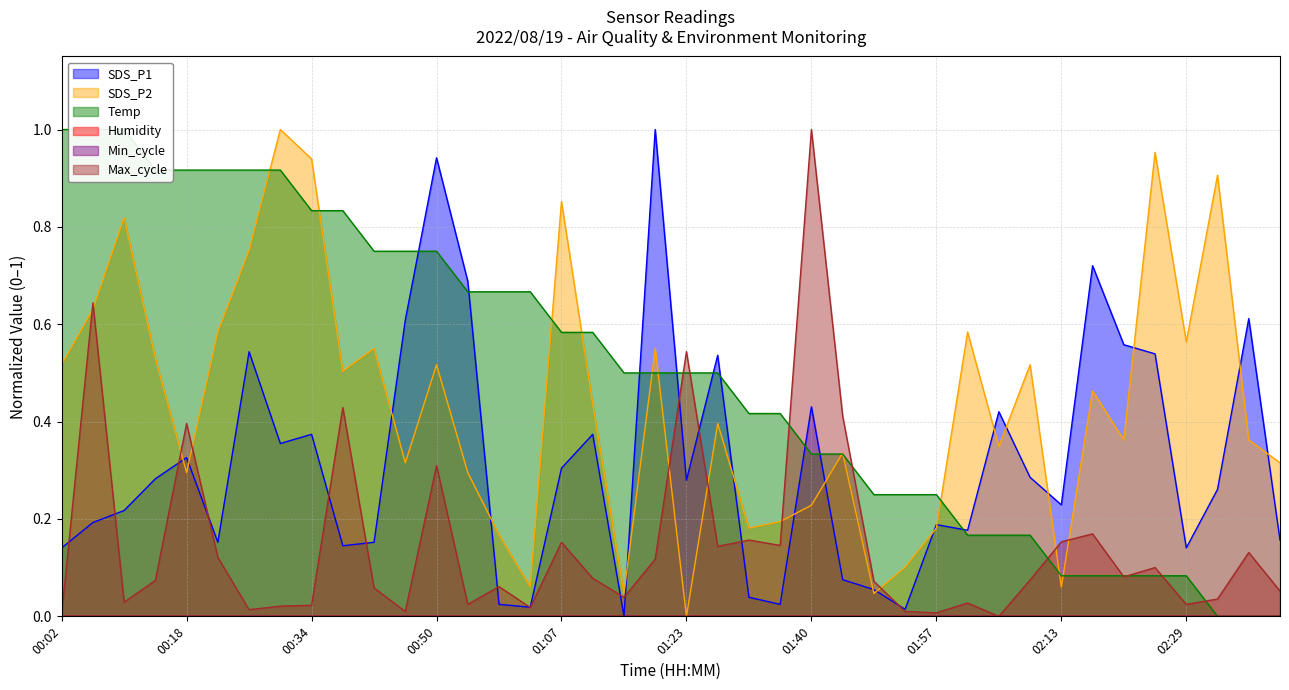

At which label is Max_cycle closest to 0?

02:05